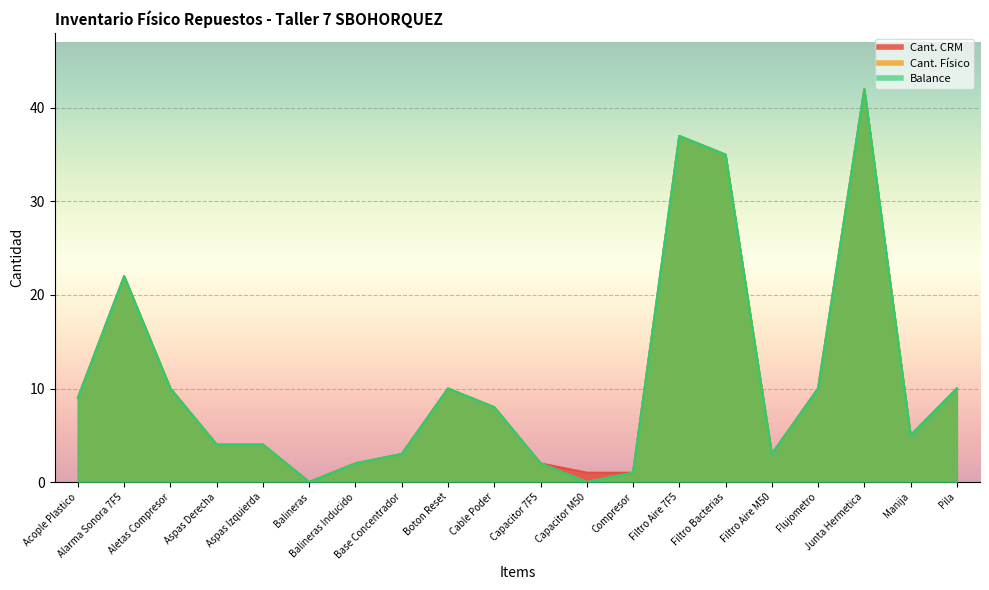

Which category has the lowest value in the Cant. CRM series?

Balineras